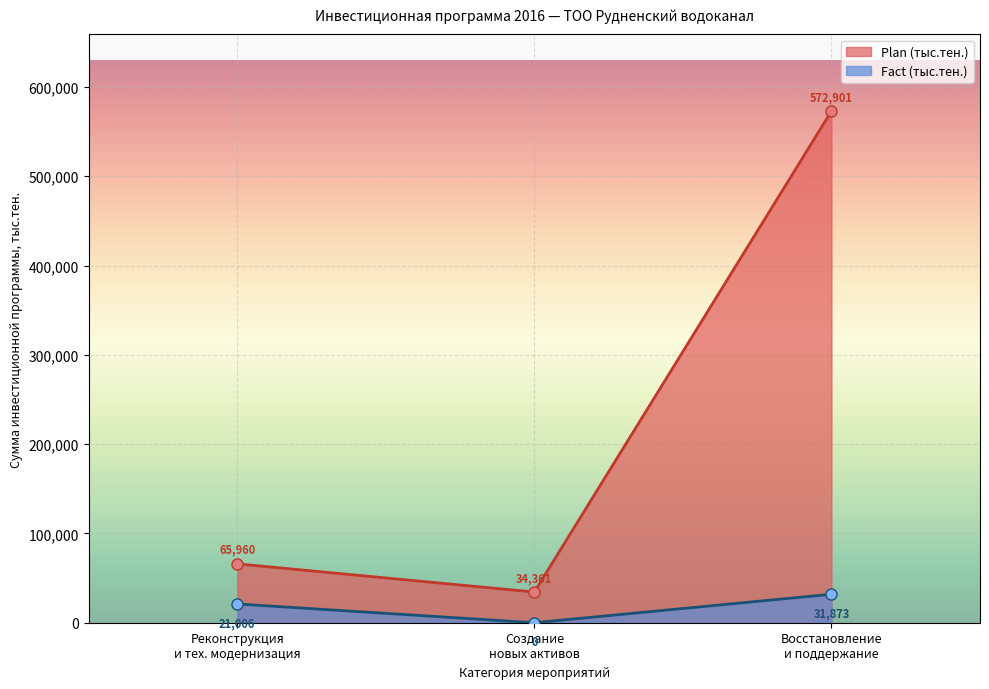

Which series has the widest spread of values?

Plan (тыс.тен.)